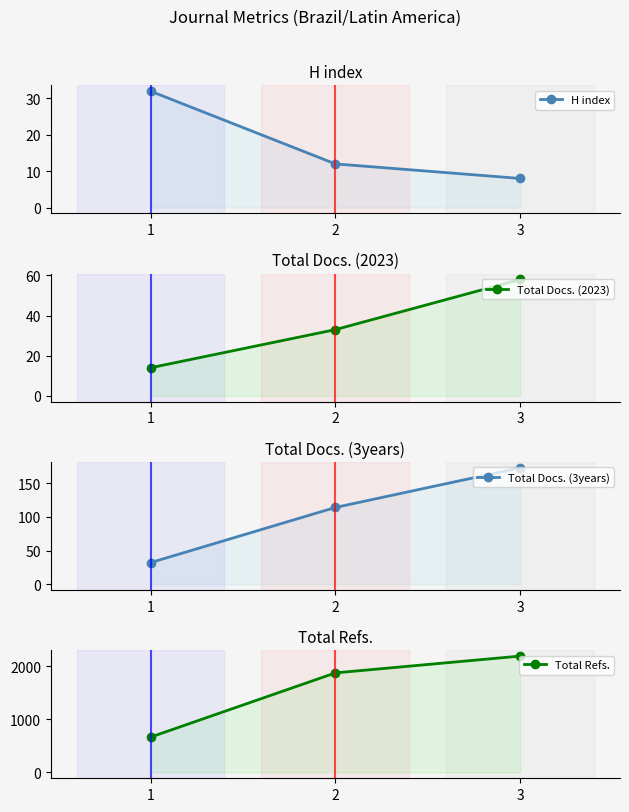

What is the spread (max minus min) of values at 1?

652